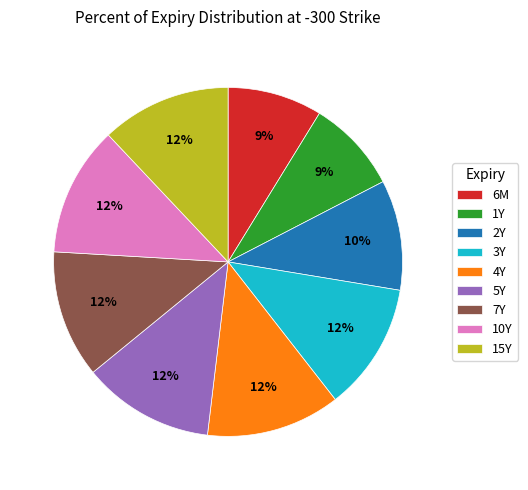

How many slices are in this pie chart?

9